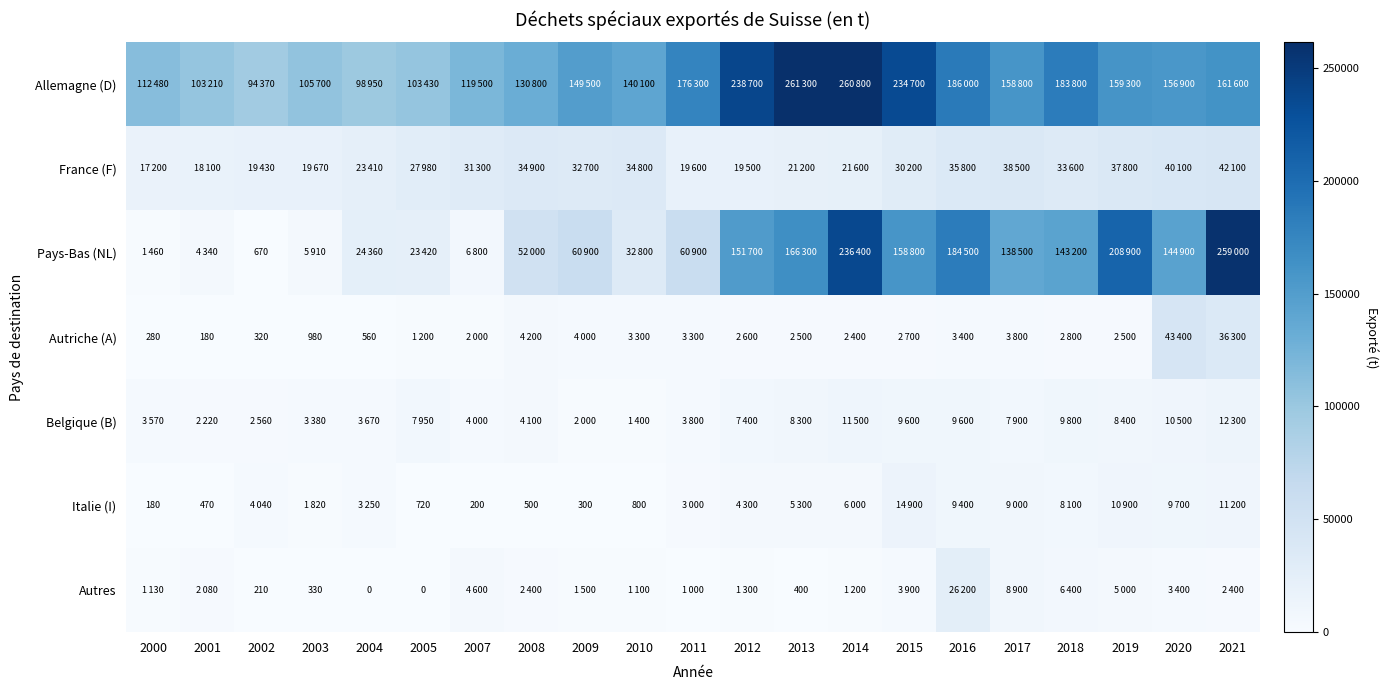

What is the sum of the Autres values at 2002 and 2003?

540